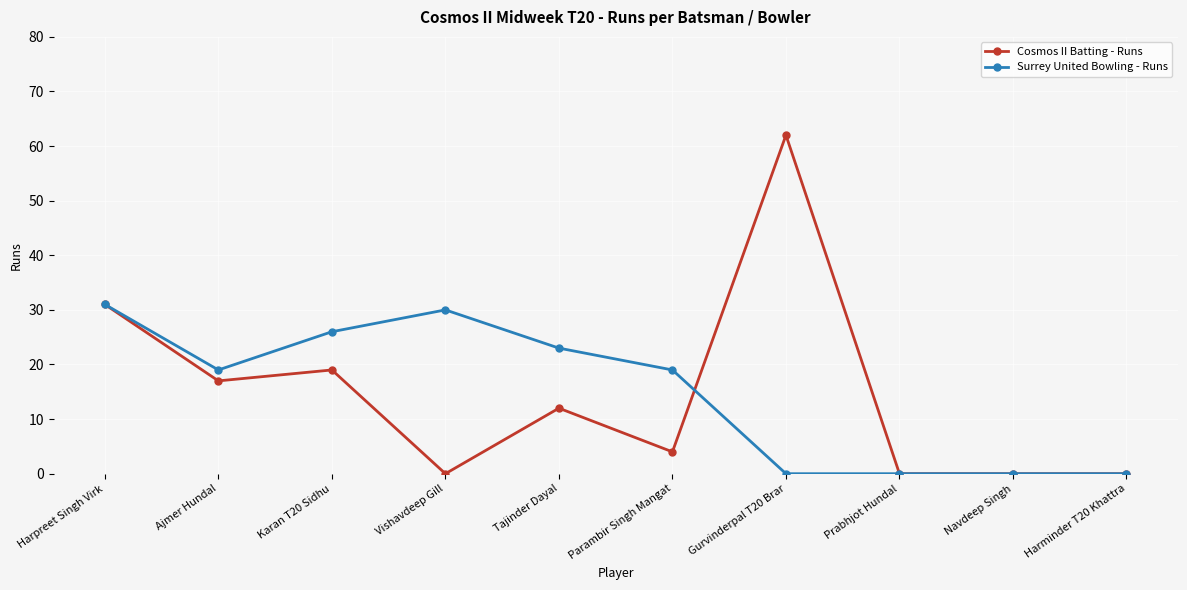

What value does the Surrey United Bowling - Runs series have at Vishavdeep Gill, to the nearest 10?

30